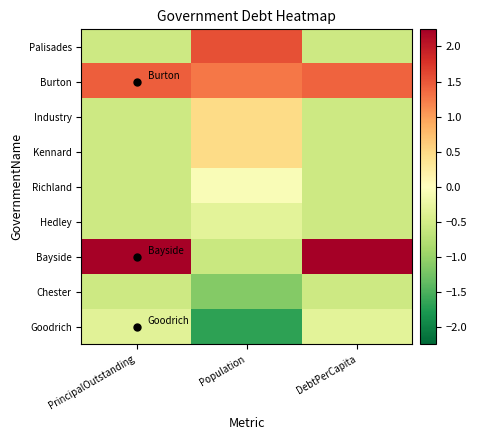

Reading left to right, extract all data points from this chart.

Palisades: PrincipalOutstanding=-0.6	Population=1.5	DebtPerCapita=-0.6
Burton: PrincipalOutstanding=1.4	Population=1.3	DebtPerCapita=1.4
Industry: PrincipalOutstanding=-0.6	Population=0.5	DebtPerCapita=-0.6
Kennard: PrincipalOutstanding=-0.6	Population=0.5	DebtPerCapita=-0.6
Richland: PrincipalOutstanding=-0.6	Population=-0.1	DebtPerCapita=-0.6
Hedley: PrincipalOutstanding=-0.6	Population=-0.3	DebtPerCapita=-0.6
Bayside: PrincipalOutstanding=2.2	Population=-0.6	DebtPerCapita=2.2
Chester: PrincipalOutstanding=-0.6	Population=-1.1	DebtPerCapita=-0.6
Goodrich: PrincipalOutstanding=-0.3	Population=-1.7	DebtPerCapita=-0.3